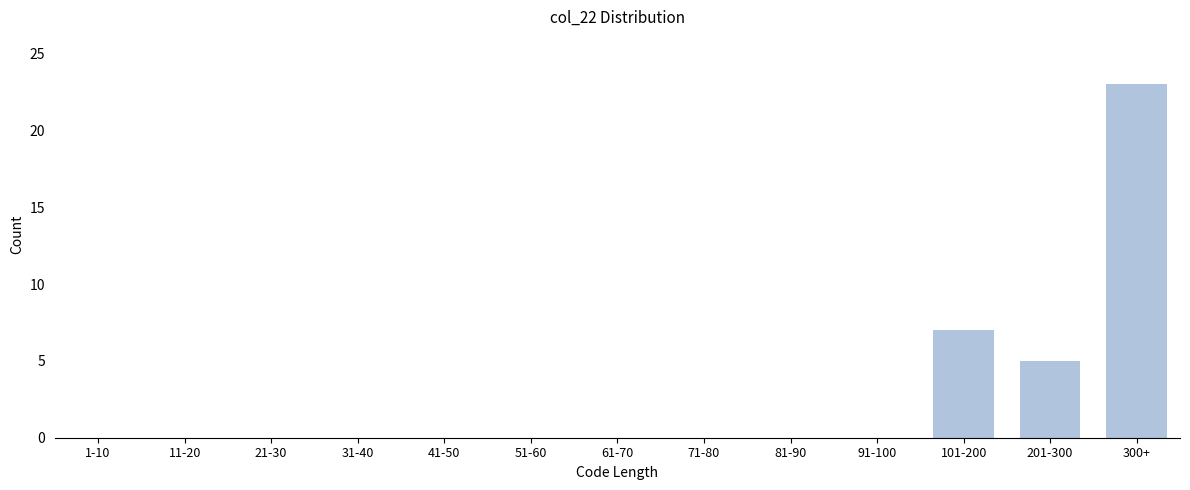

Reading left to right, what are all the values shown in this chart?

1-10=0	11-20=0	21-30=0	31-40=0	41-50=0	51-60=0	61-70=0	71-80=0	81-90=0	91-100=0	101-200=7	201-300=5	300+=23